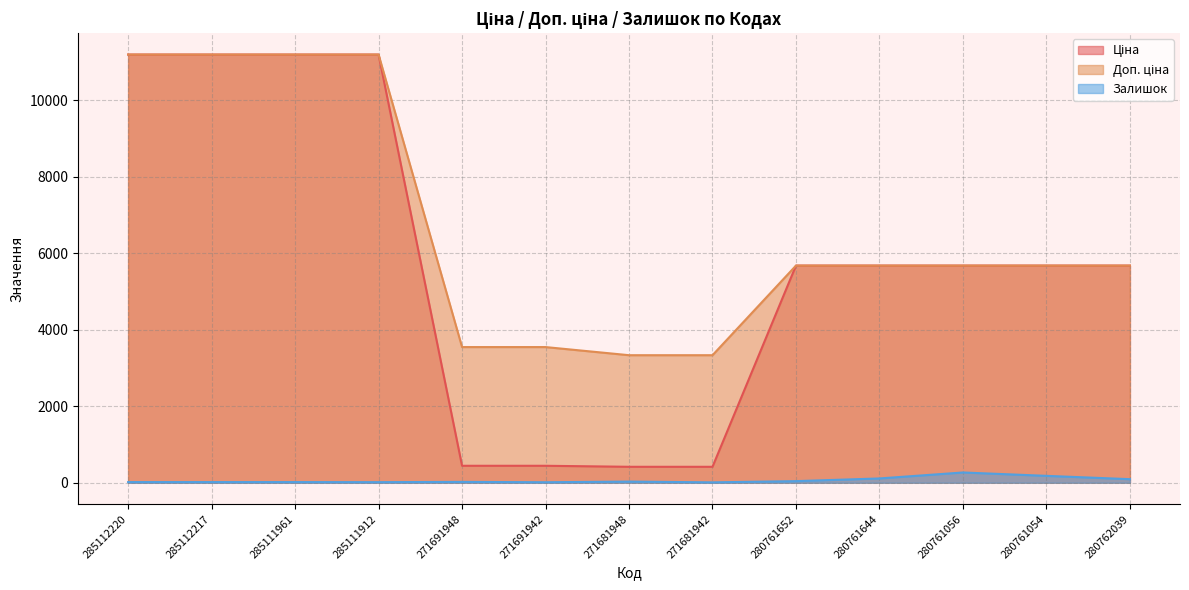

What is the value of the Ціна point at the 5th from the left?

443.1